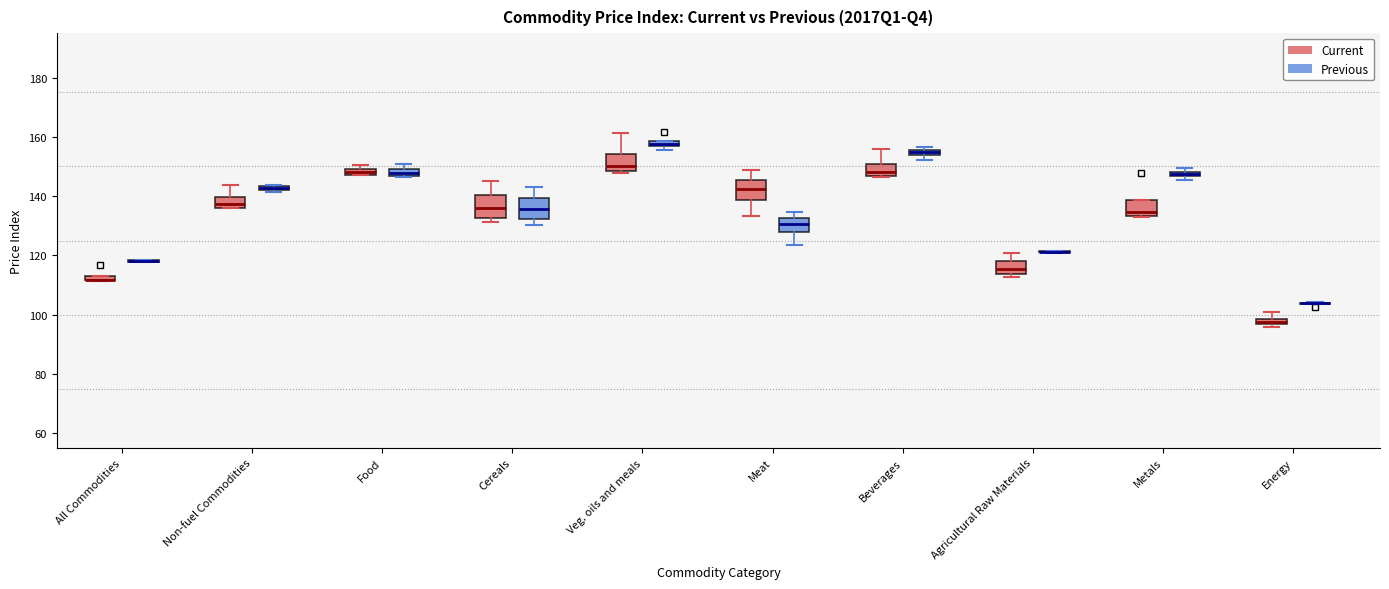

Where does the median line of the box for Meat (Current) sit on the y-axis? The values are not printed on the chart, so give them approximately, as read against the axis.

142